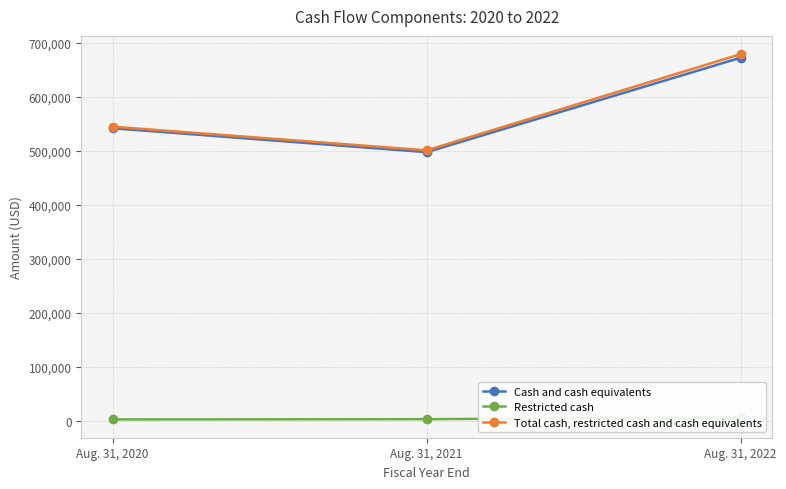

At how many categories does at least one series exceed 50047?

3